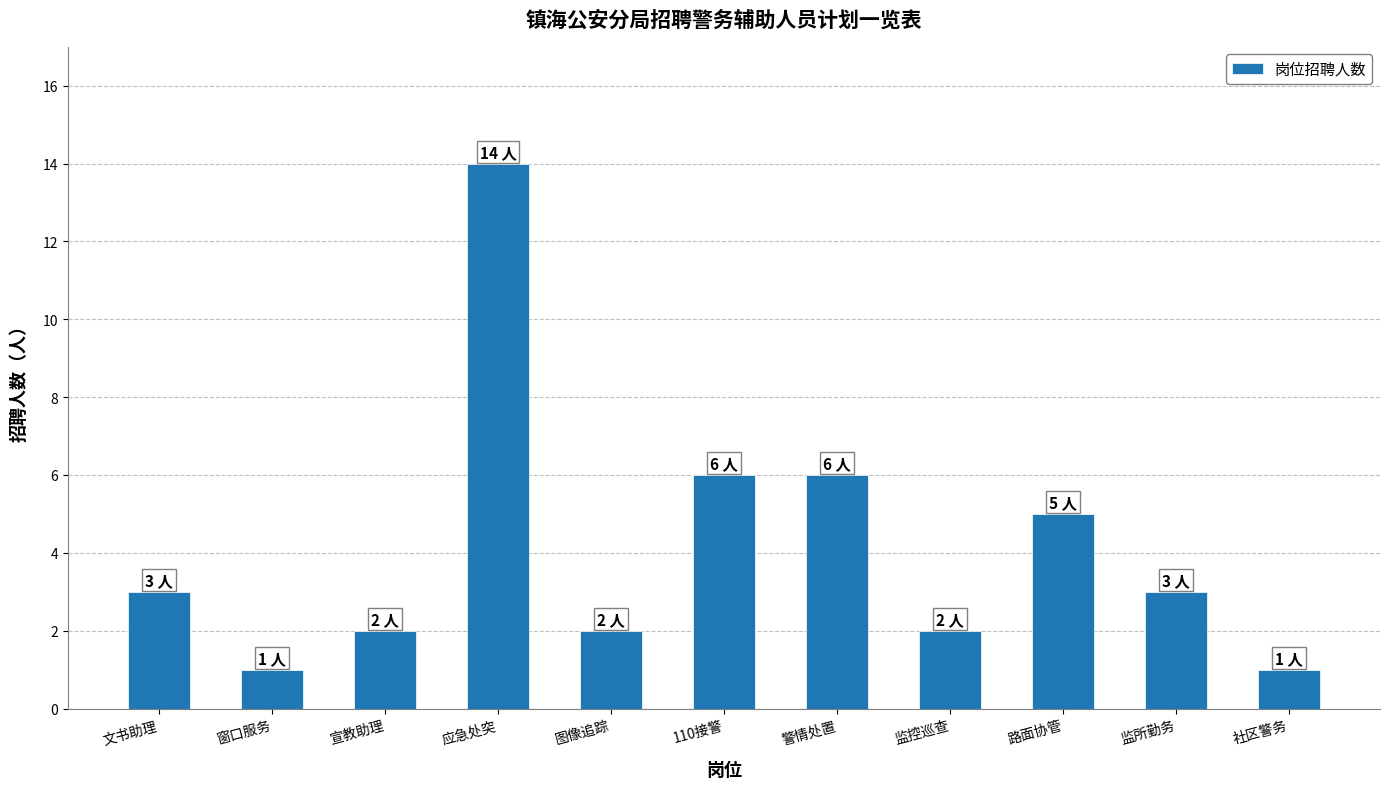

Reading left to right, extract all data points from this chart.

文书助理=3	窗口服务=1	宣教助理=2	应急处突=14	图像追踪=2	110接警=6	警情处置=6	监控巡查=2	路面协管=5	监所勤务=3	社区警务=1